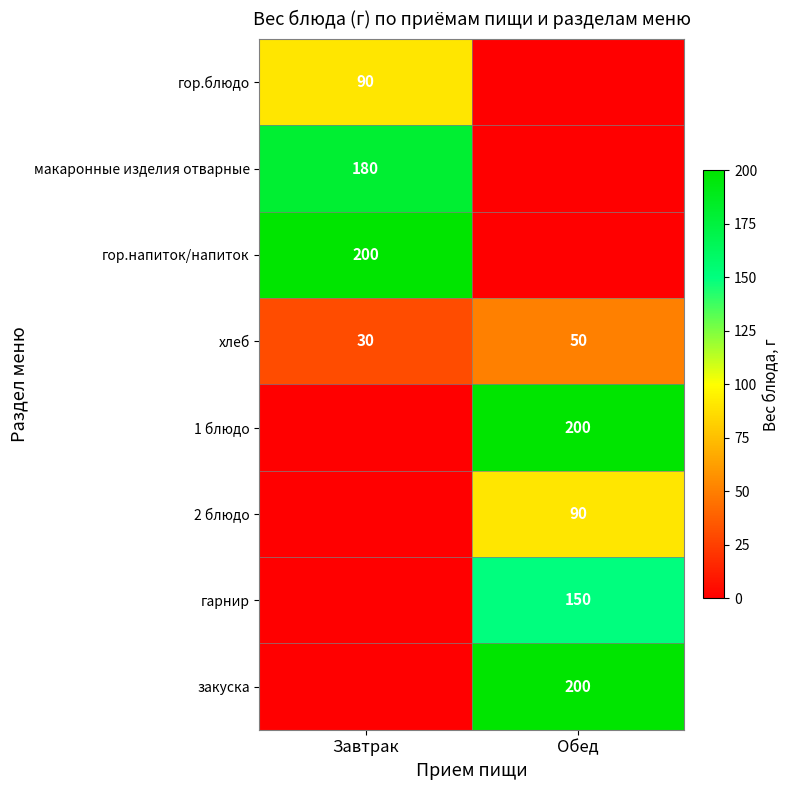

How many categories are shown in the chart?

2